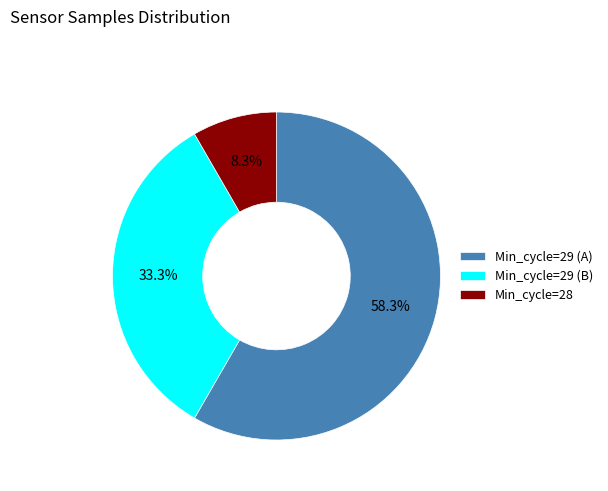

What is the total percentage of Min_cycle=28 and Min_cycle=29 (A)?

66.7%